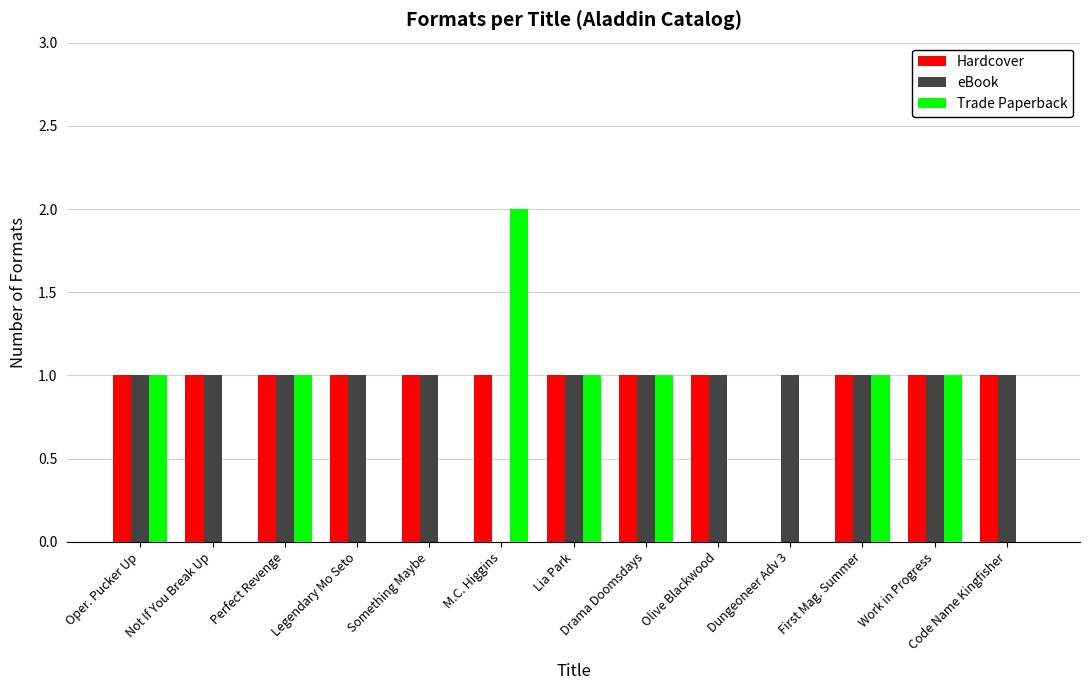

Which series has the largest range (max minus min)?

Trade Paperback